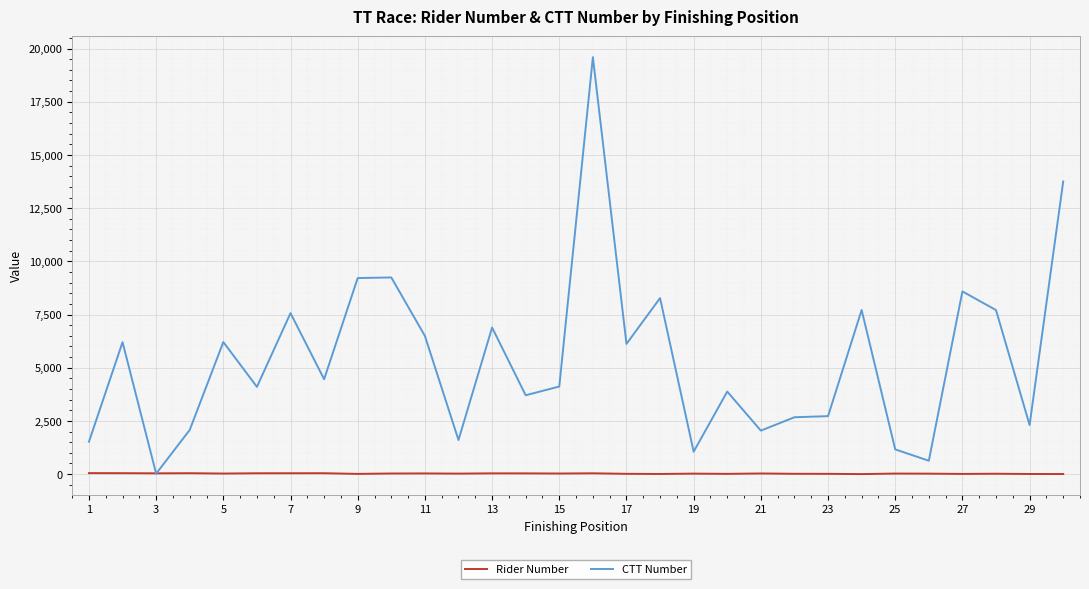

Which series has the largest total across all categories?

CTT Number